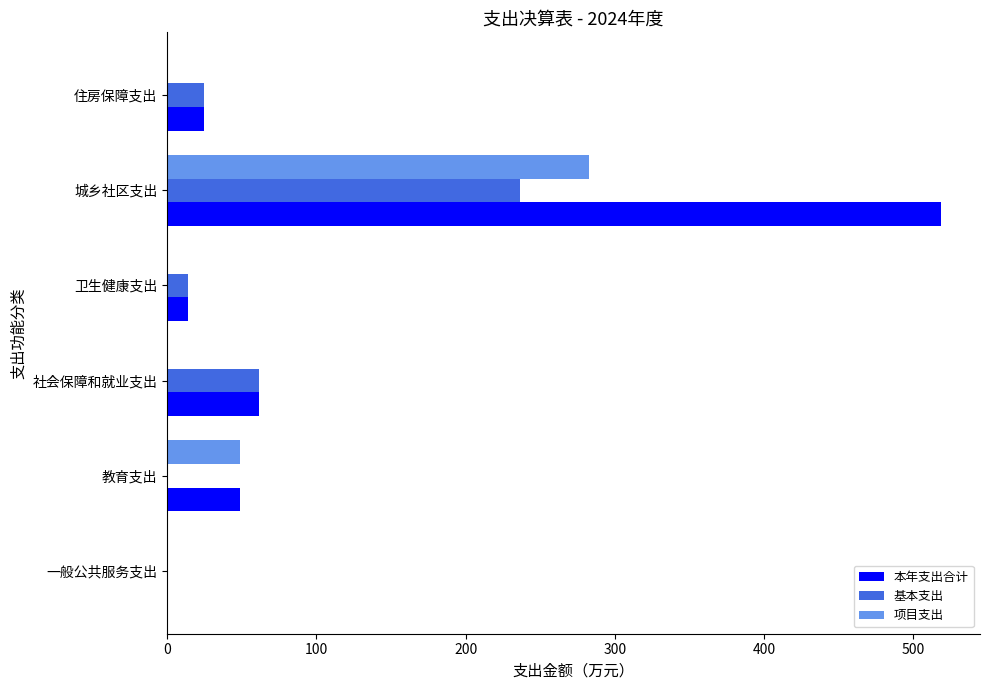

Is it true that 项目支出 equals 282.6 at 城乡社区支出?

True